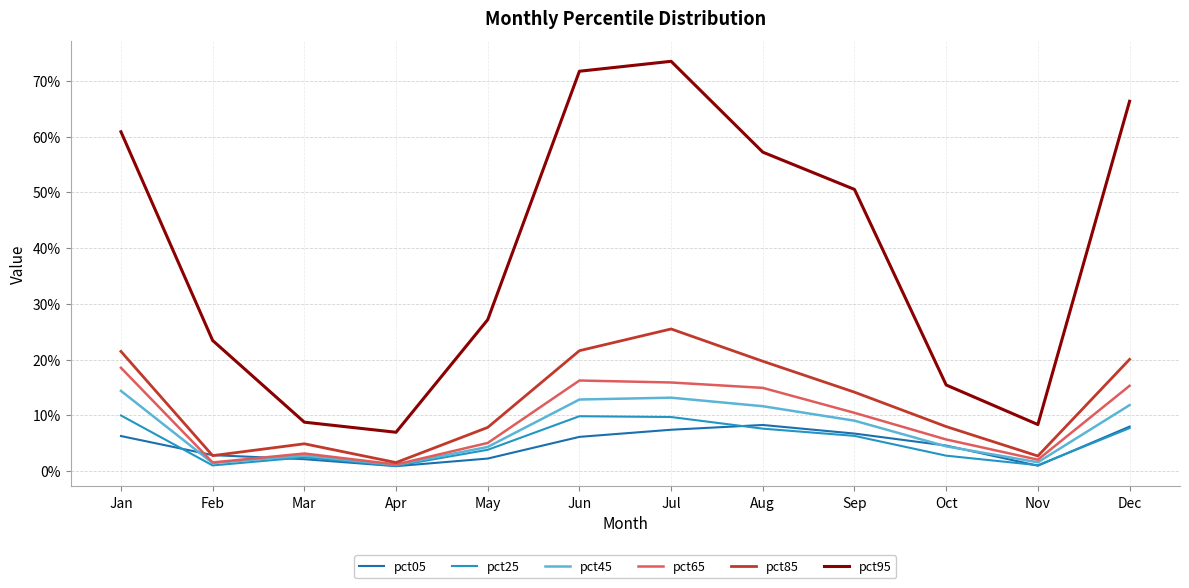

What is the sum of the pct95 values at Oct and Jan?

0.8